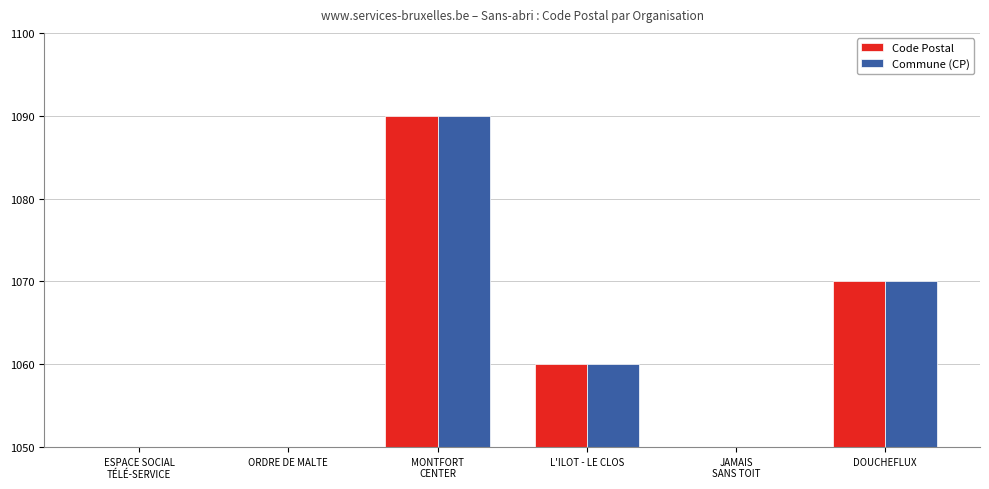

At which category is the sum across all series the highest?

MONTFORT
CENTER